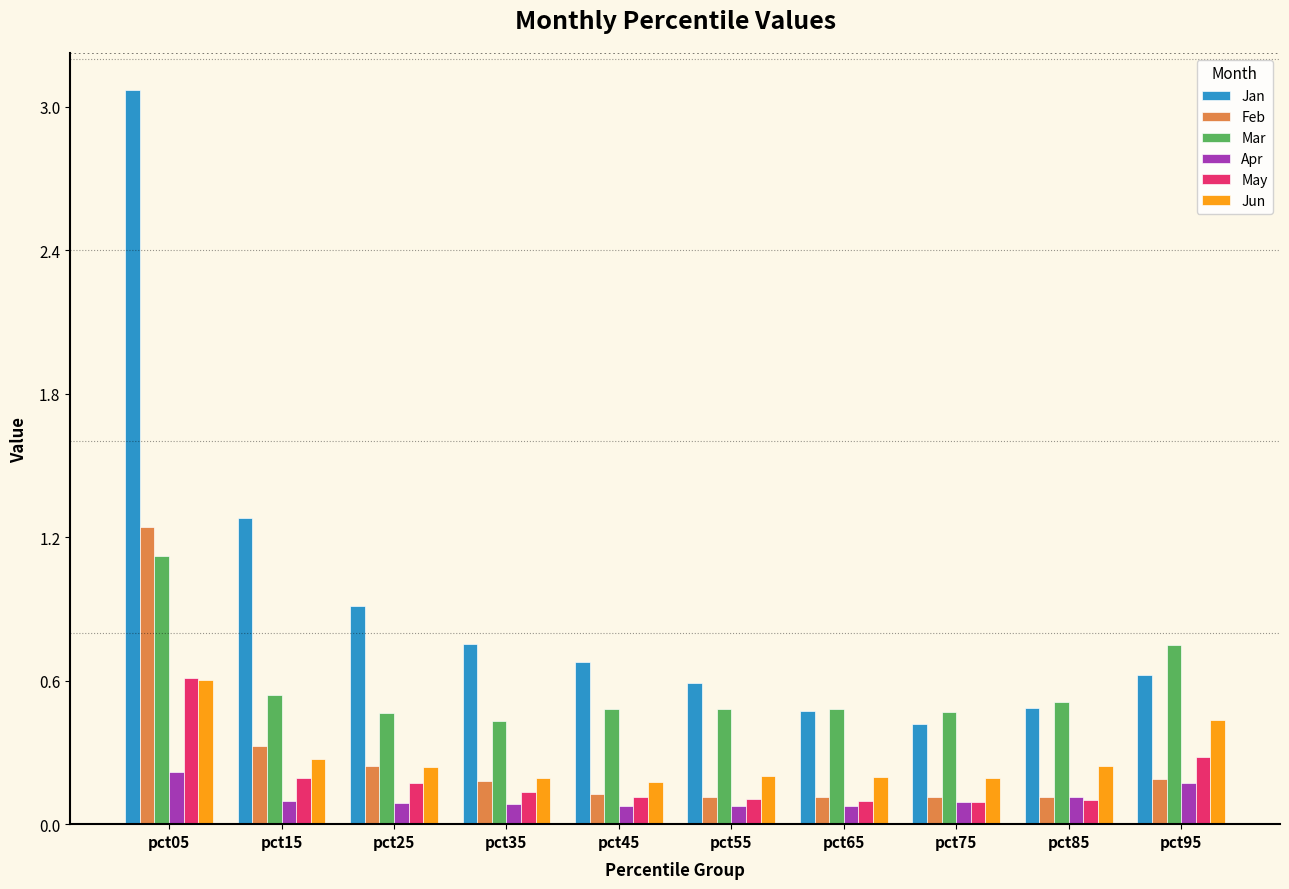

Count the Apr values in the range 0 to 1.

10